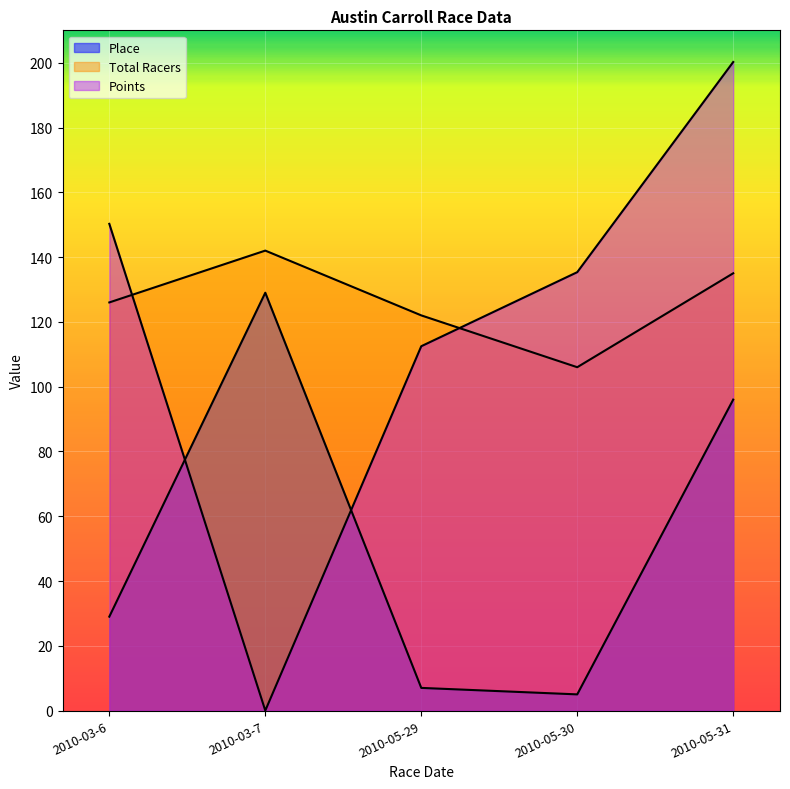

How many values in the Total Racers series exceed 126?

2